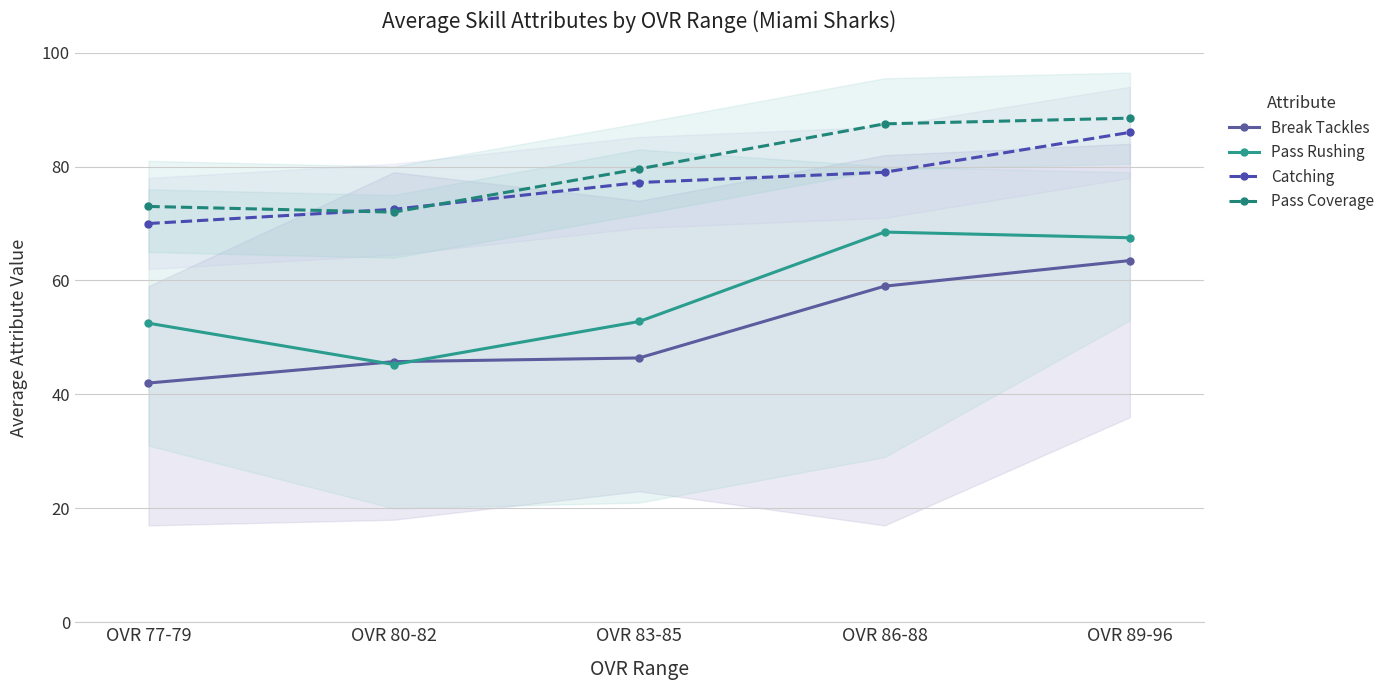

Rank the series by their maximum value, from lowest to highest.

Break Tackles, Pass Rushing, Catching, Pass Coverage